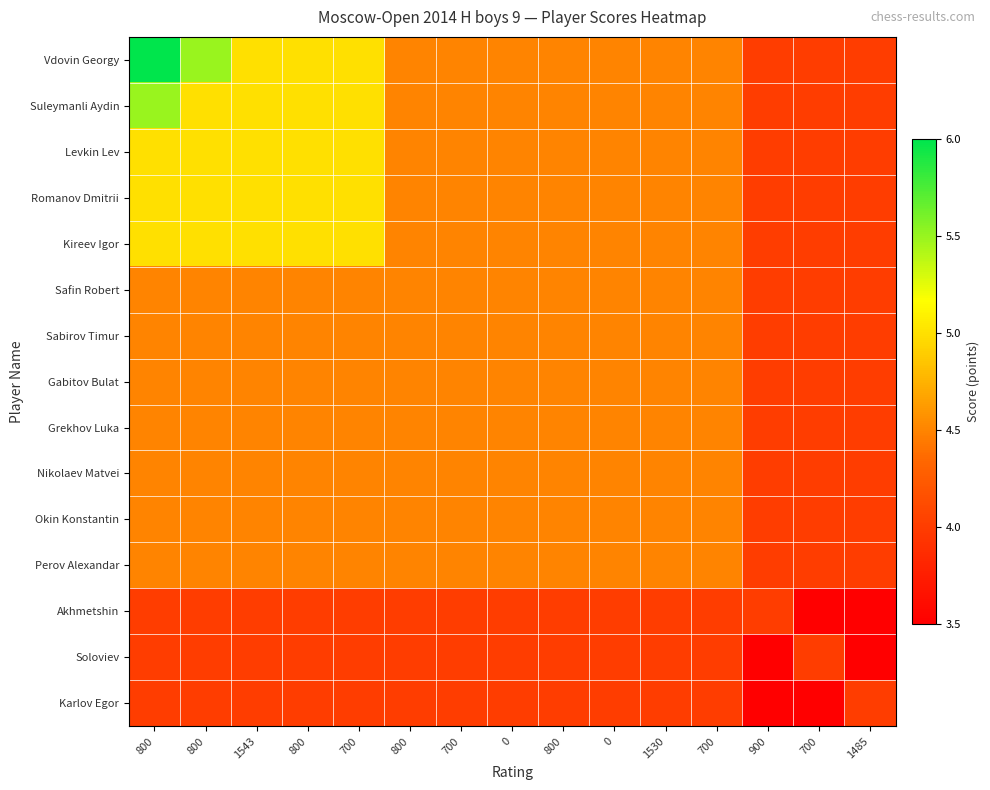

At how many categories does at least one series exceed 4?

12